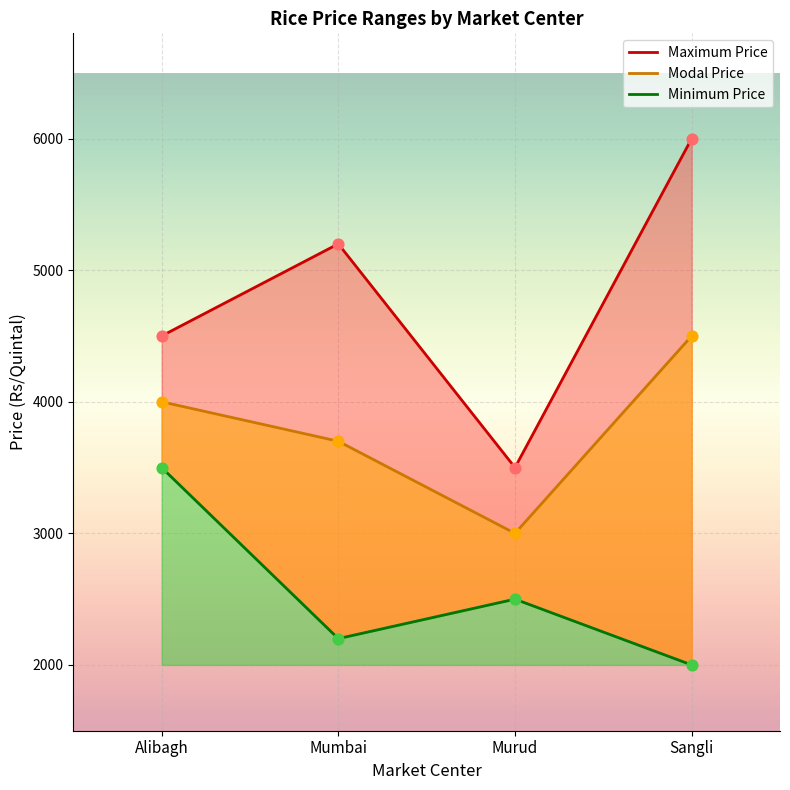

What are all the series names shown in the legend?

Minimum Price, Maximum Price, Modal Price